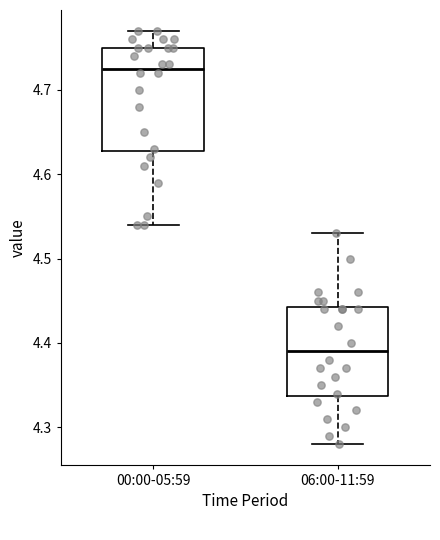

Reading left to right, read every box against the y-axis: the position of its median line, the range the box covers, and the ends of its whiskers. The values are not printed on the chart, so give them approximately, as read against the axis.

00:00-05:59: median 4.73, box 4.63 to 4.75, whiskers 4.54 to 4.77
06:00-11:59: median 4.39, box 4.34 to 4.44, whiskers 4.28 to 4.53